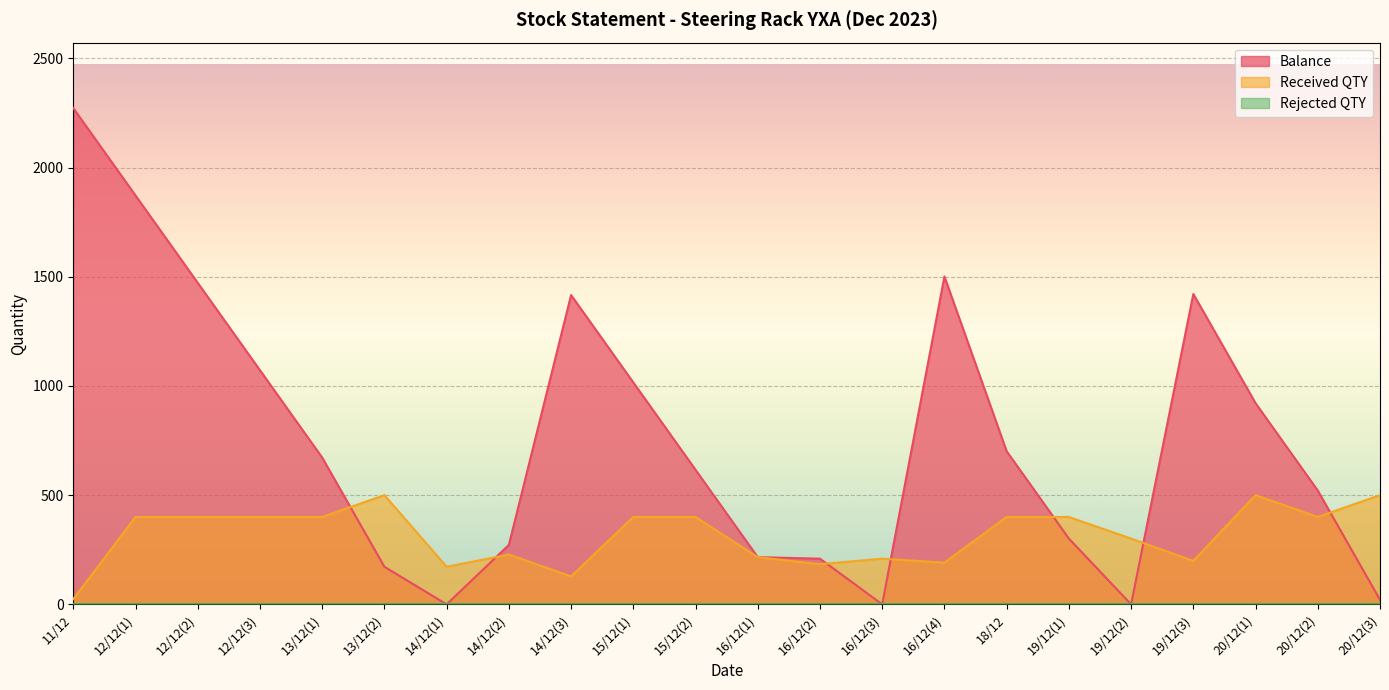

In Balance, how many points are lower than both neighbors (excluding endpoints)?

3